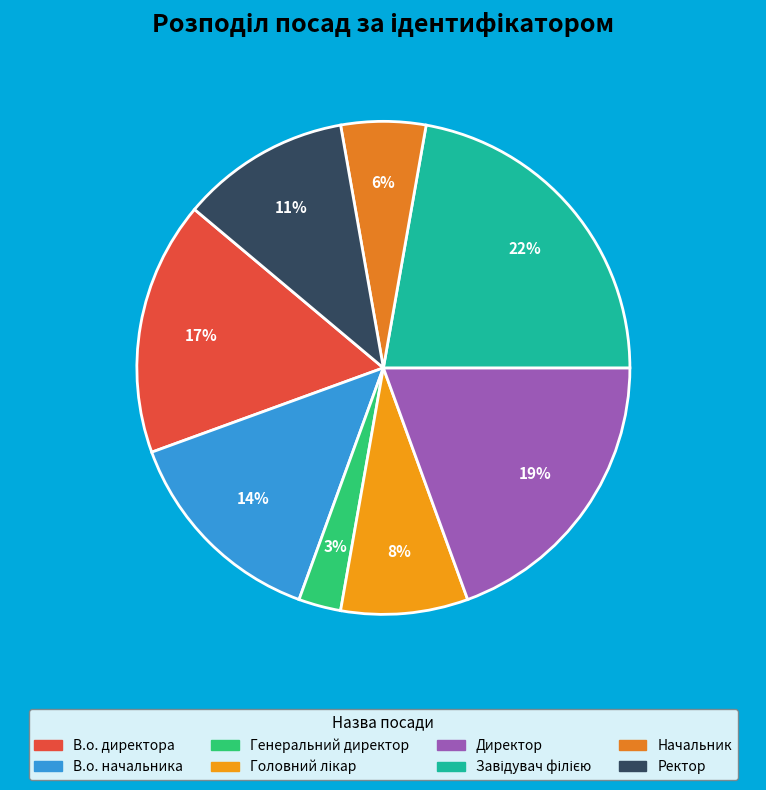

Count the number of slices in the pie.

8